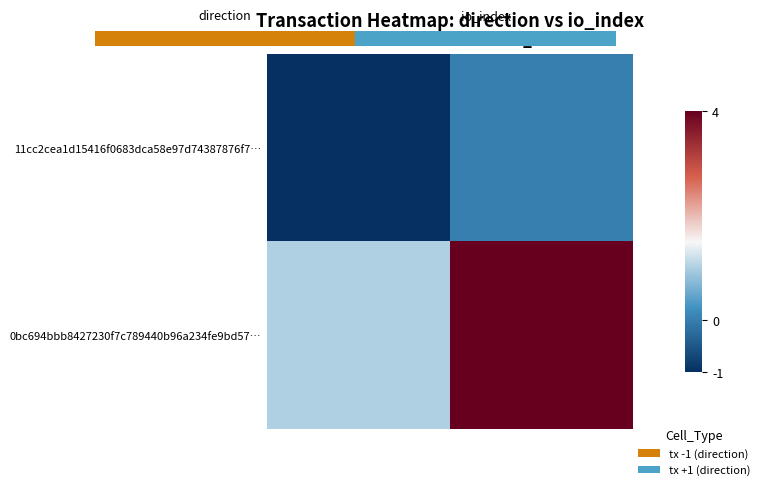

Reading left to right, list all the values displayed in this chart.

11cc2cea1d15416f0683dca58e97d74387876f7…: direction=-1	io_index=0
0bc694bbb8427230f7c789440b96a234fe9bd57…: direction=1	io_index=4